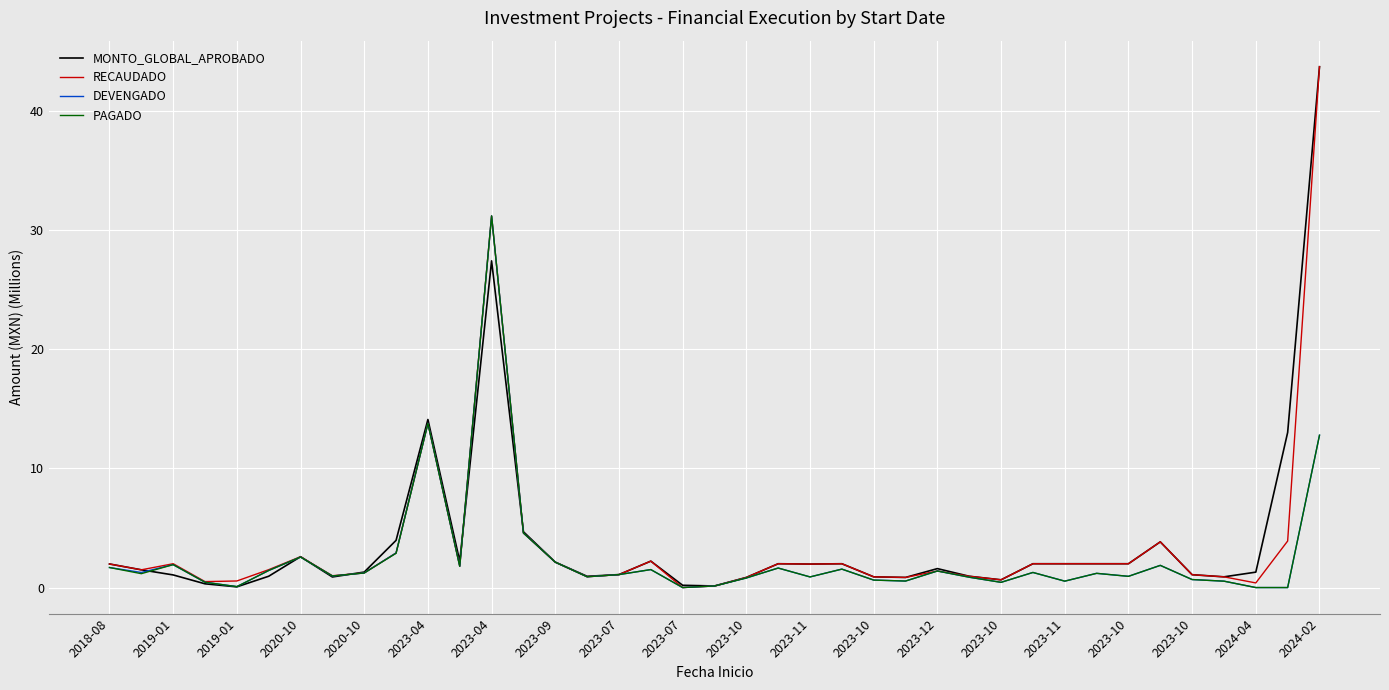

What is the greatest value displayed?

43.7